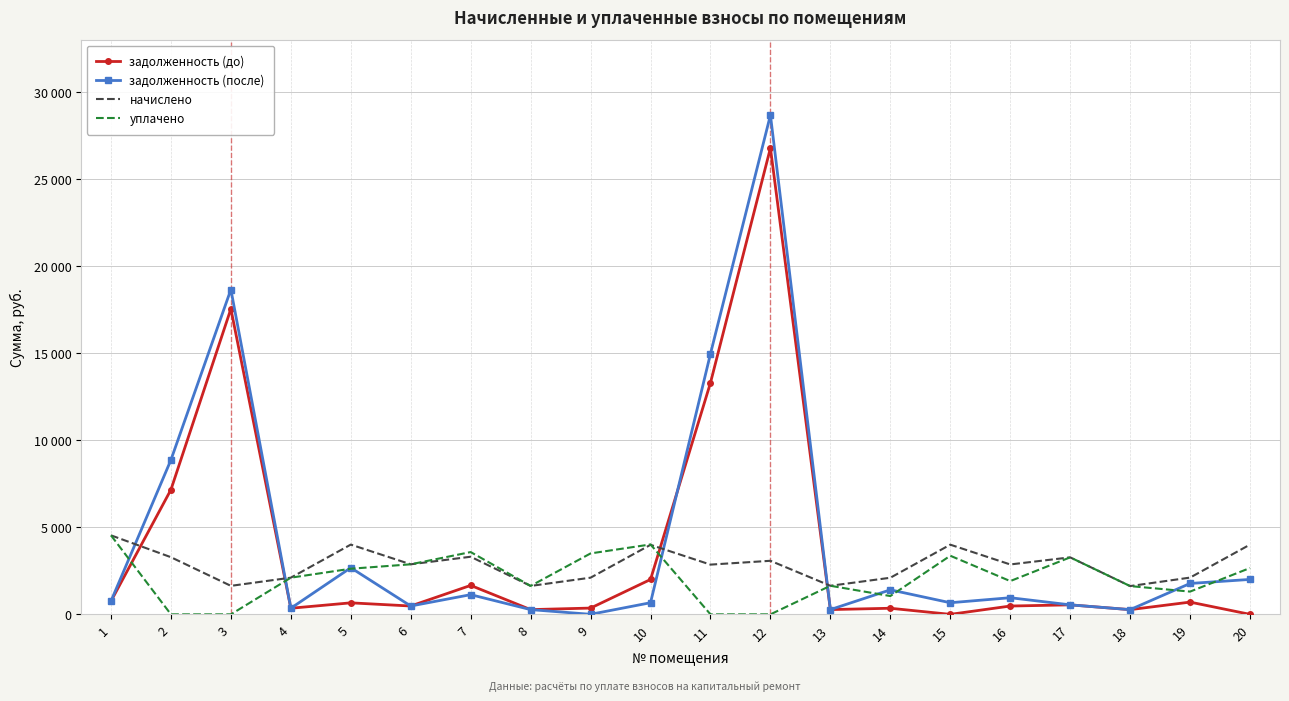

Reading left to right, list all the values displayed in this chart.

задолженность (до): 1=756.9	2=7166.3	3=17559.8	4=351.4	5=661.6	6=479.5	7=1663.8	8=272.3	9=360.5	10=2004.7	11=13309.7	12=26804.0	13=273.8	14=350.7	15=0.0	16=478.0	17=546.1	18=270.8	19=704.2	20=0.0
задолженность (после): 1=760.2	2=8877.0	3=18672.0	4=351.4	5=2678.7	6=479.5	7=1131.8	8=272.3	9=2.2	10=668.9	11=14979.4	12=28699.4	13=273.8	14=1409.1	15=667.6	16=956.0	17=546.1	18=270.8	19=1775.3	20=2007.9
начислено: 1=4541.3	2=3285.2	3=1638.2	4=2108.2	5=4009.9	6=2876.8	7=3311.6	8=1633.8	9=2108.2	10=3996.7	11=2859.2	12=3078.8	13=1642.6	14=2103.8	15=4005.5	16=2868.0	17=3276.4	18=1625.0	19=2112.5	20=4009.9
уплачено: 1=4541.3	2=0.0	3=0.0	4=2108.2	5=2622.6	6=2876.8	7=3580.2	8=1633.8	9=3502.6	10=4018.6	11=0.0	12=0.0	13=1642.6	14=1051.9	15=3369.6	16=1912.0	17=3276.4	18=1624.7	19=1308.0	20=2664.0